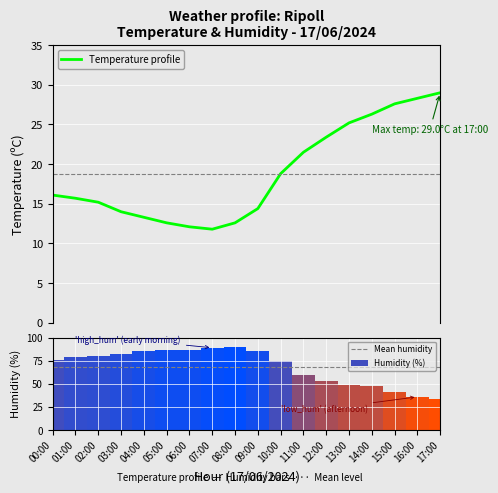

Which series changed the most between 01:00 and 16:00?

Humidity (%)